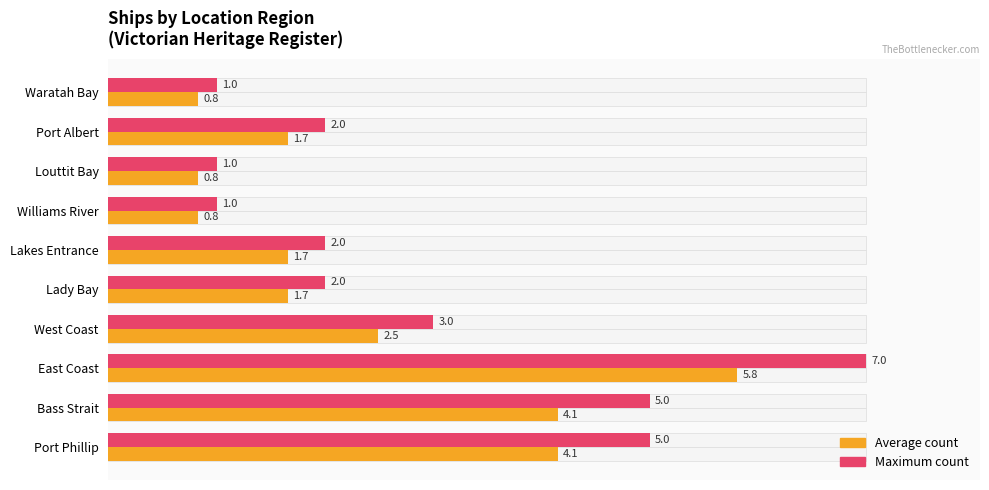

What is the difference between the maximum and minimum values in the Average count series?

5.0